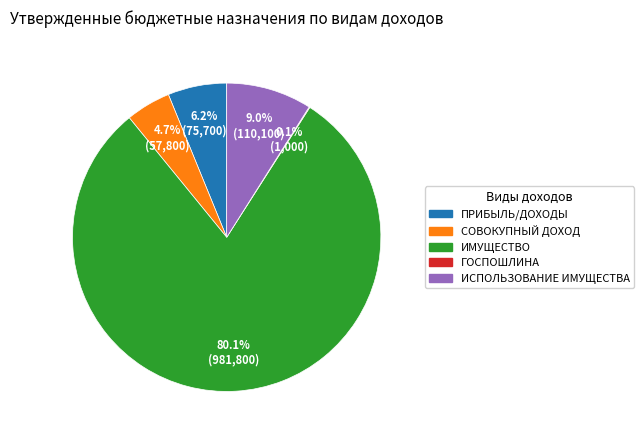

Does any single category account for the majority?

Yes